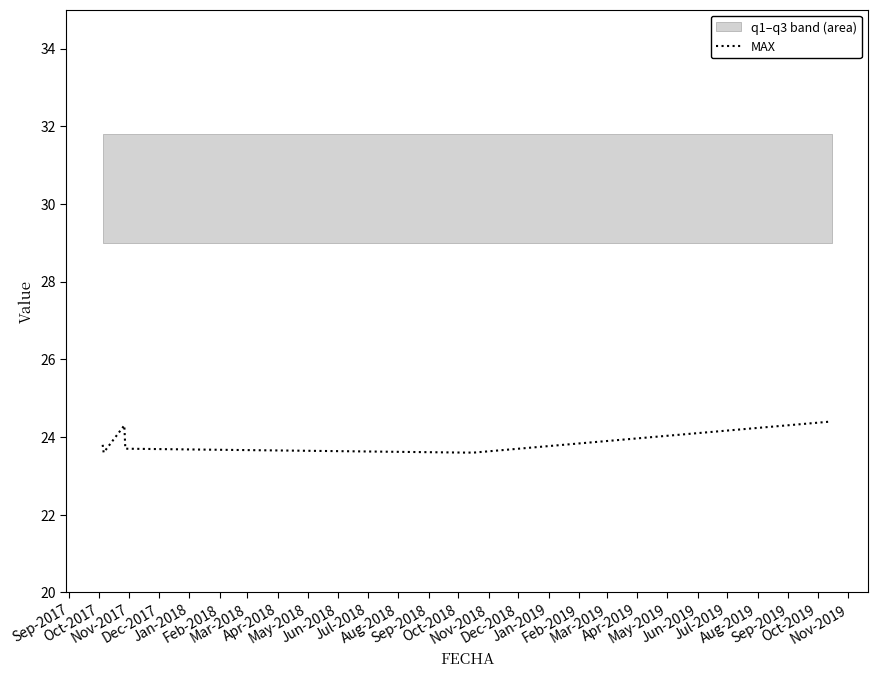

What is the highest value of the MAX series?

24.4